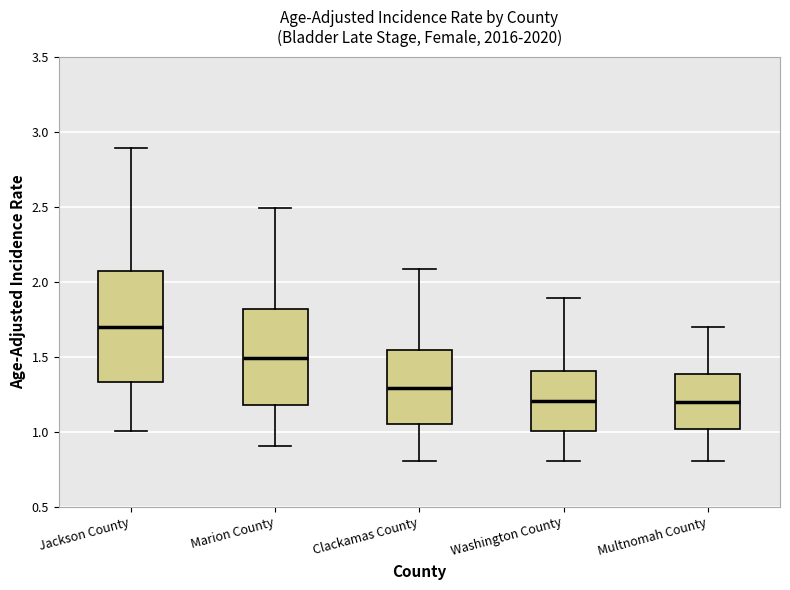

Reading left to right, read every box against the y-axis: the position of its median line, the range the box covers, and the ends of its whiskers. The values are not printed on the chart, so give them approximately, as read against the axis.

Jackson County: median 1.70, box 1.35 to 2.05, whiskers 1.00 to 2.90
Marion County: median 1.50, box 1.20 to 1.80, whiskers 0.90 to 2.50
Clackamas County: median 1.30, box 1.05 to 1.55, whiskers 0.80 to 2.10
Washington County: median 1.20, box 1.00 to 1.40, whiskers 0.80 to 1.90
Multnomah County: median 1.20, box 1.00 to 1.40, whiskers 0.80 to 1.70